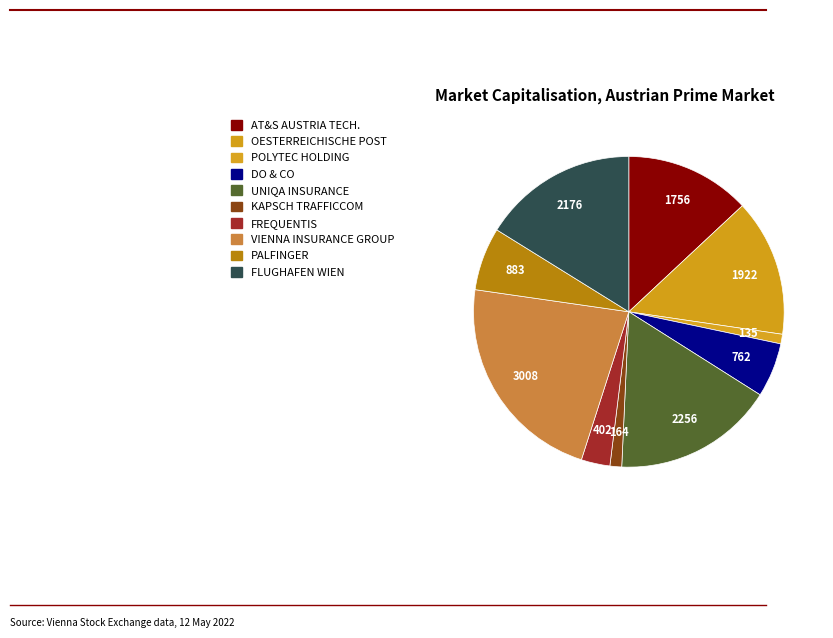

The KAPSCH TRAFFICCOM slice represents 11% of the pie. True or false?

False